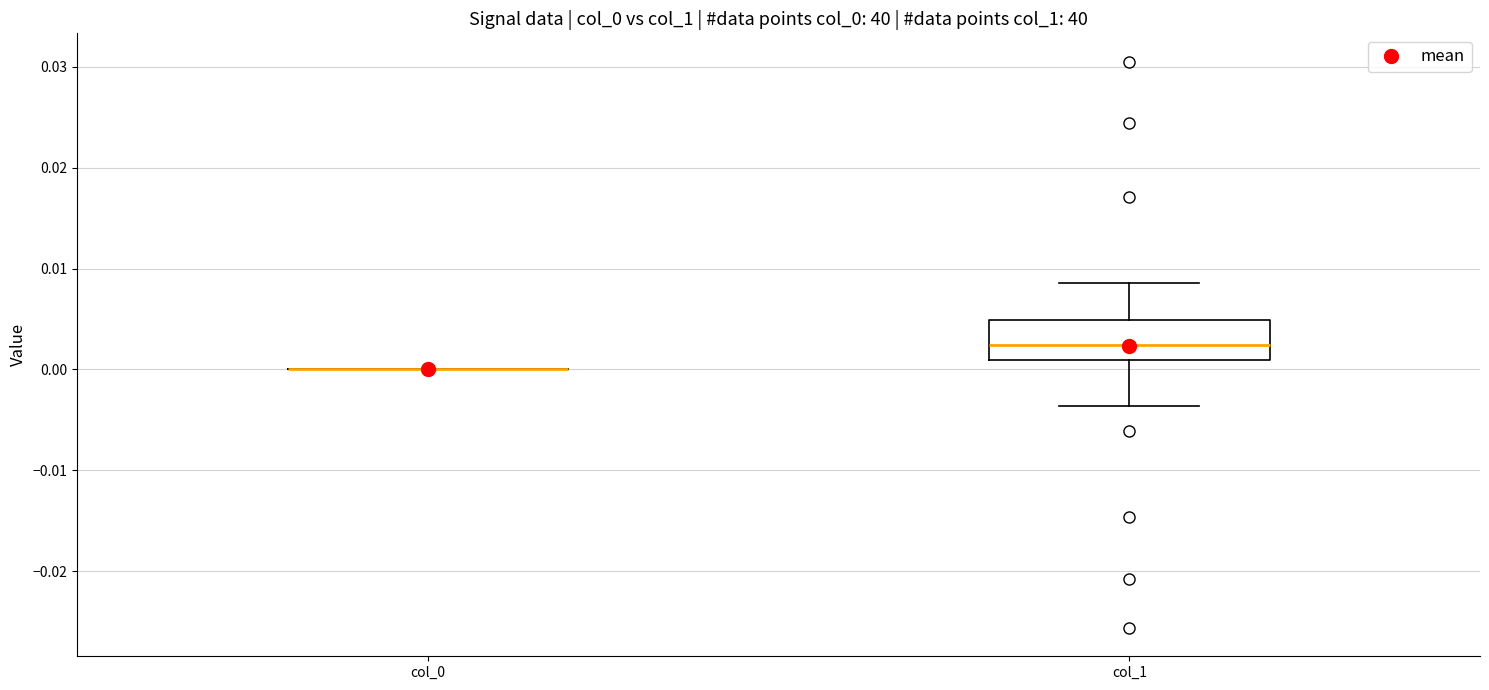

Reading left to right, read every box against the y-axis: the position of its median line, the range the box covers, and the ends of its whiskers. The values are not printed on the chart, so give them approximately, as read against the axis.

col_0: box collapsed to a line at 0.000, whiskers 0.000 to 0.000
col_1: median 0.002, box 0.001 to 0.005, whiskers -0.004 to 0.009